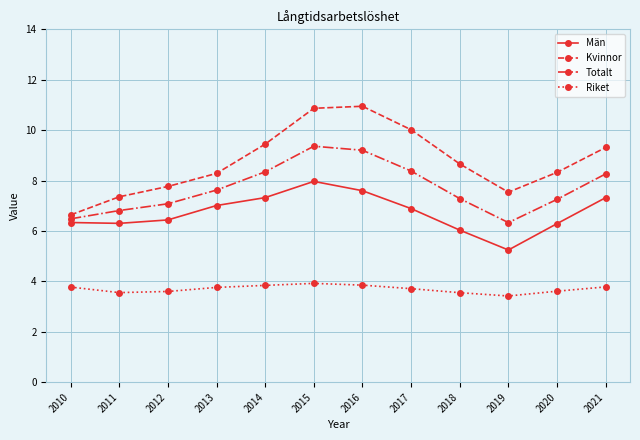

True or false: Män has a value of 6.3 at 2011.

True